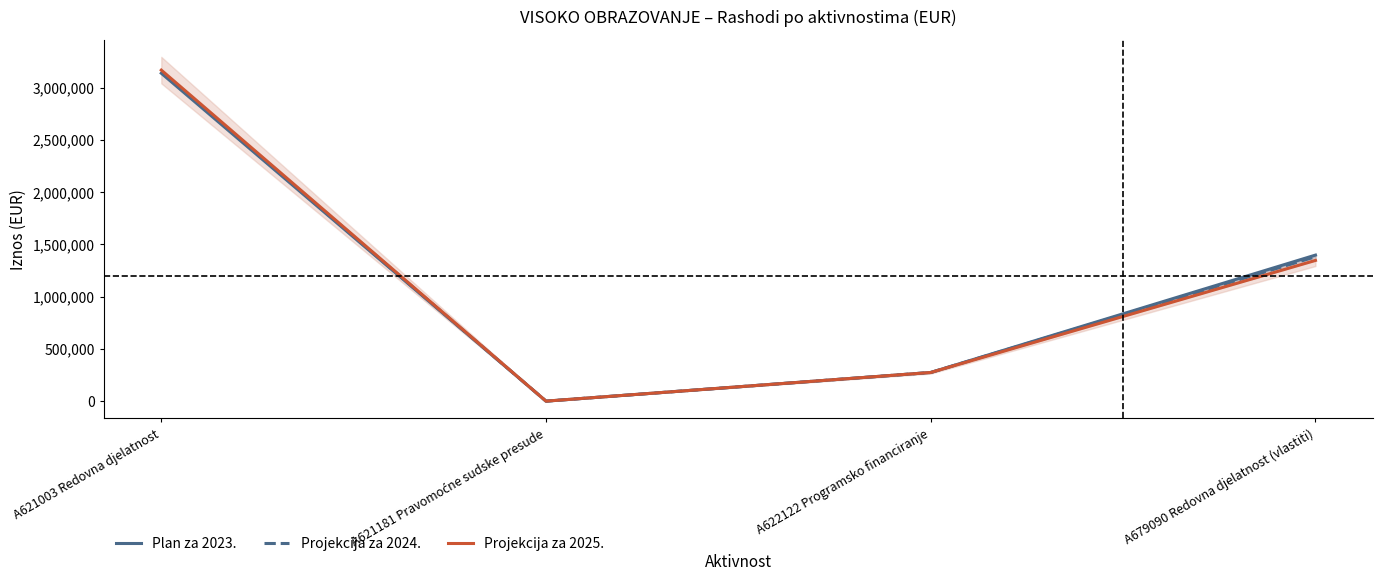

Where does the Plan za 2023. series first go above 1398414?

A621003 Redovna djelatnost